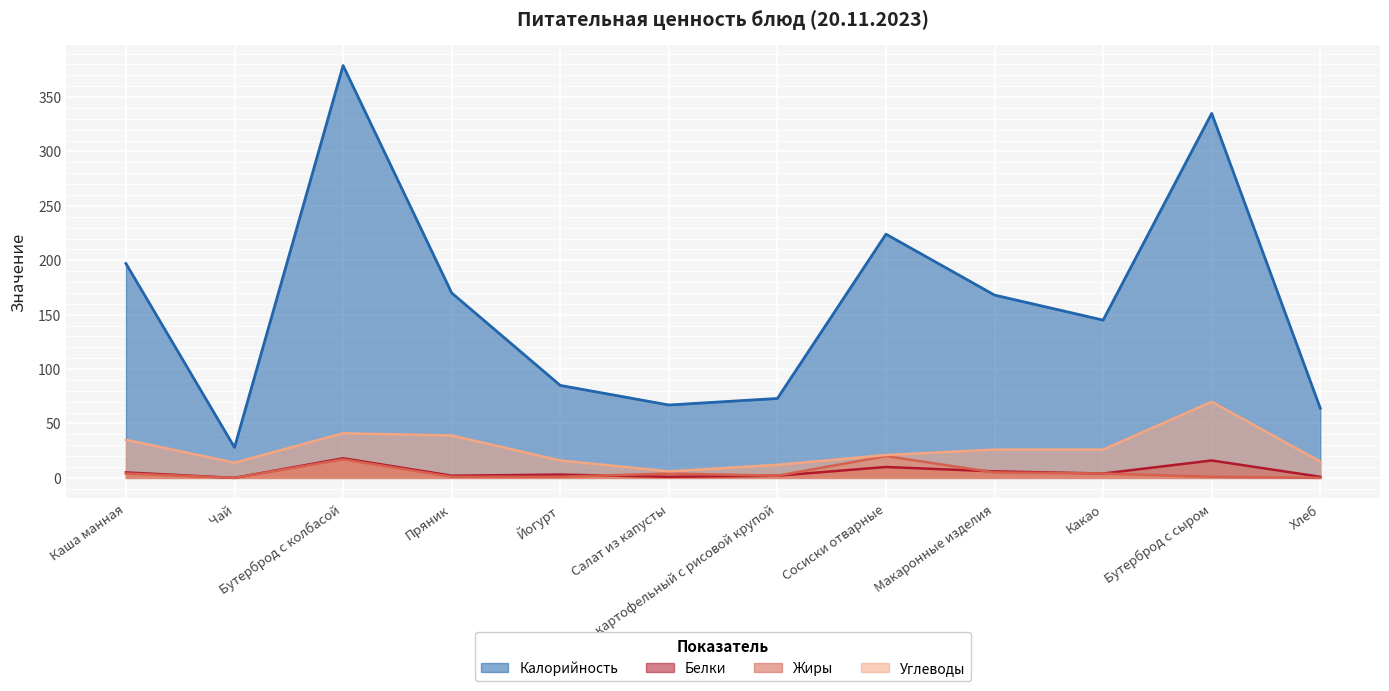

True or false: Жиры and Углеводы cross at least once.

False